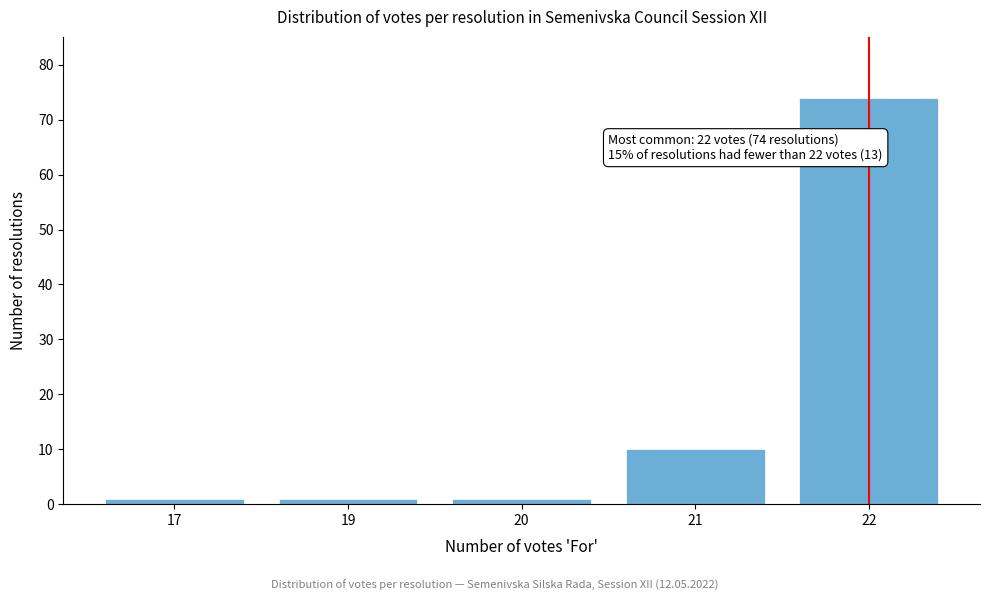

Reading right to left, list all the values displayed in this chart.

22=74	21=10	20=1	19=1	17=1